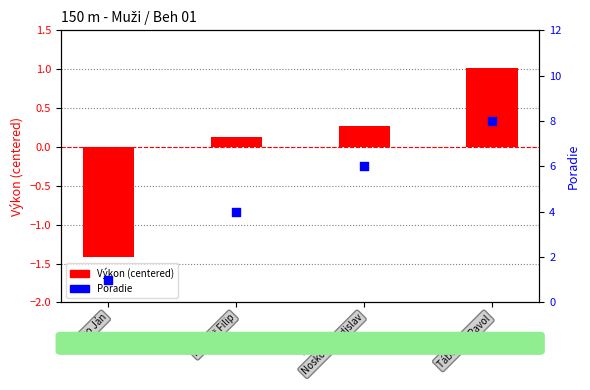

What is the total value across all series at Táborský Pavol?

9.0